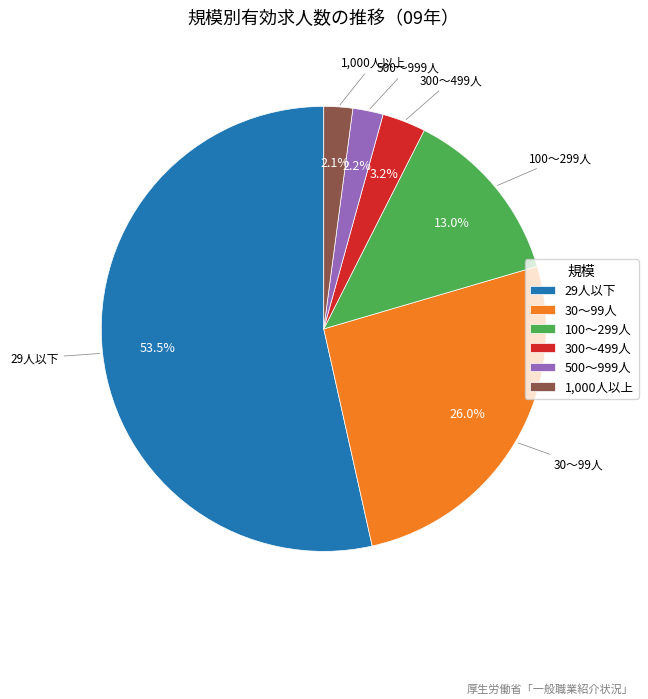

What percentage is the 500～999人 slice, to the nearest percent?

2%